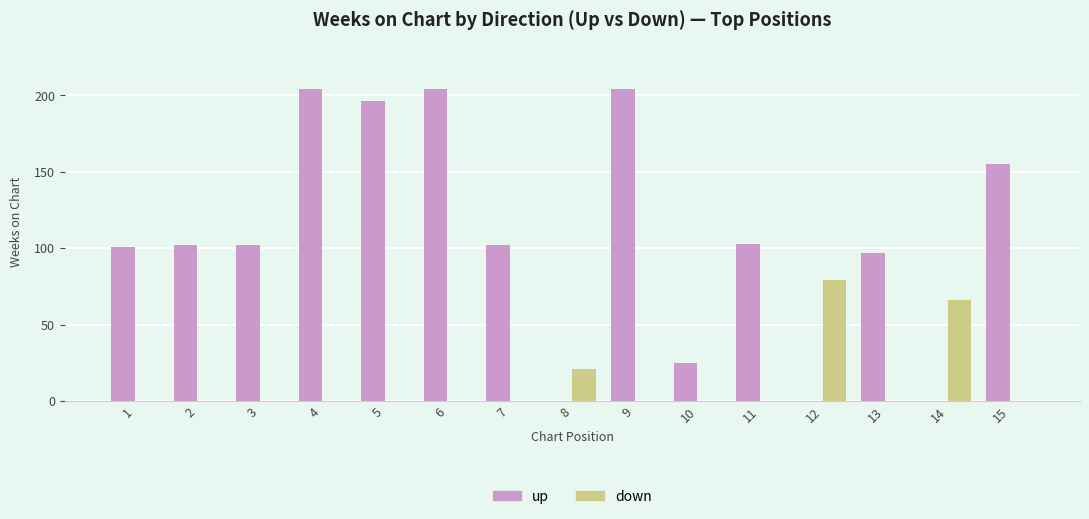

The down series shows 0 at 15. True or false?

True